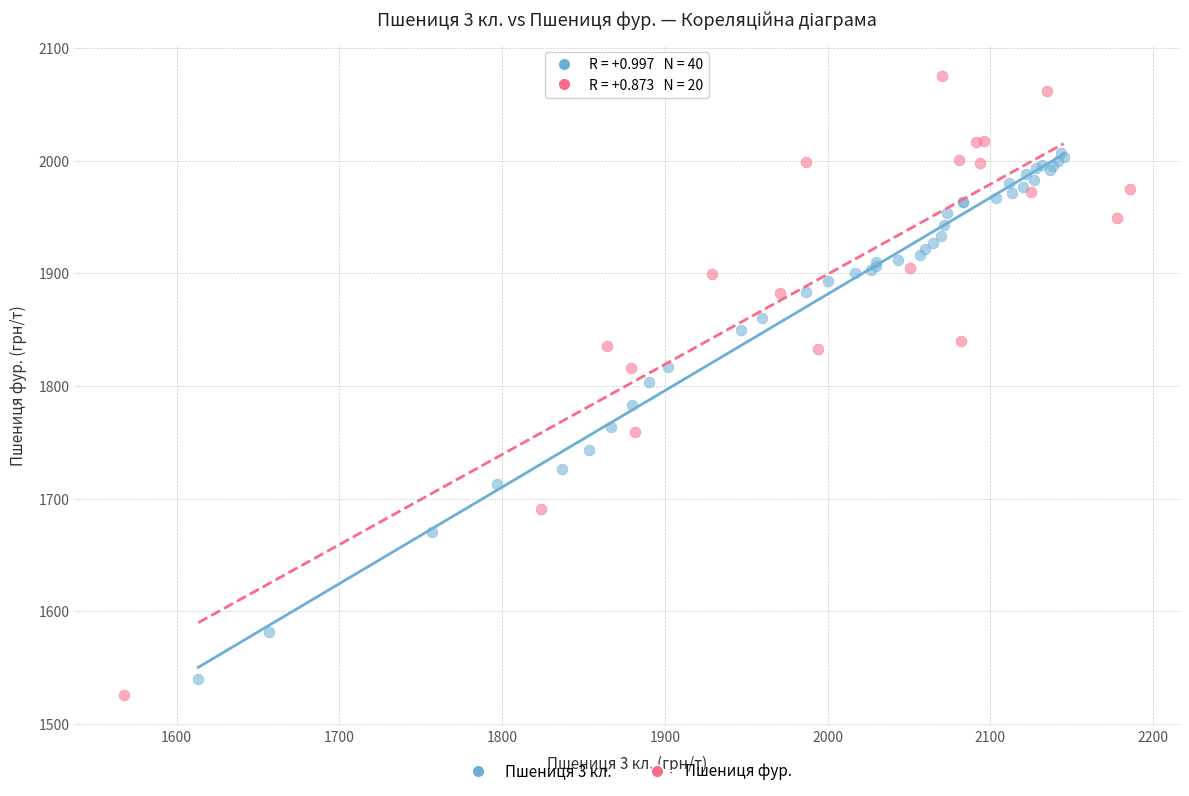

Which series reaches the maximum Y coordinate?

Пшениця фур.